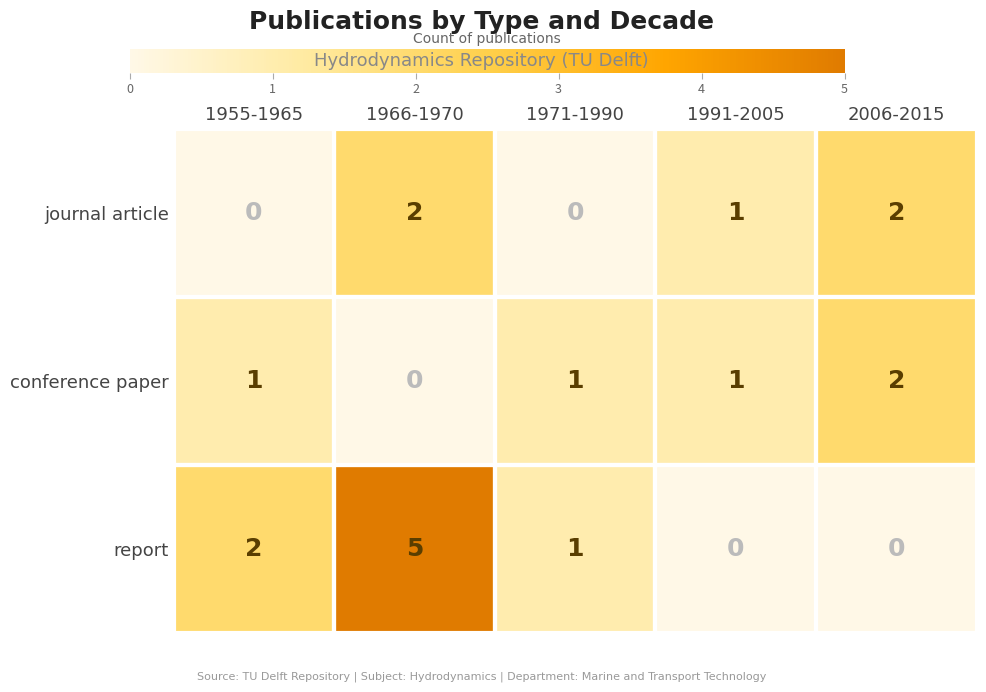

Which series has the largest total across all categories?

report